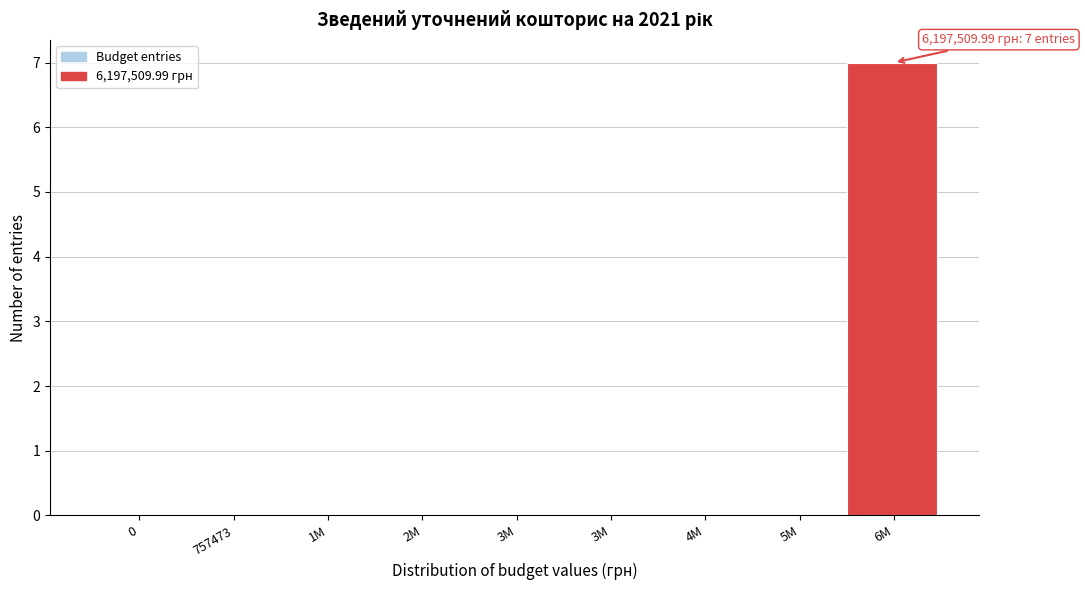

How many categories are shown in the chart?

9